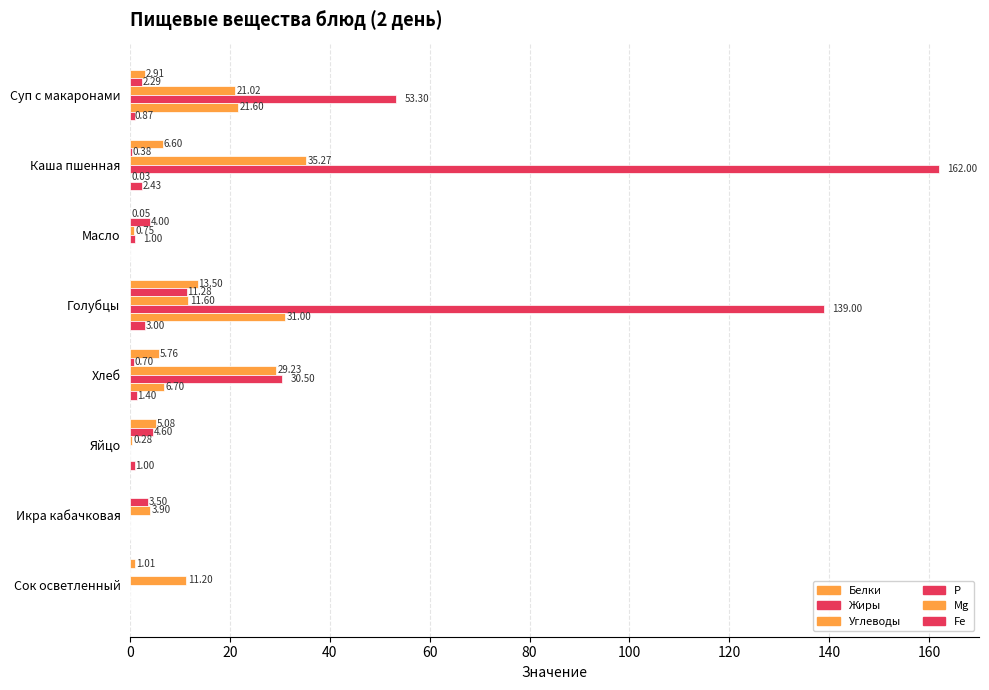

How many distinct data groups are displayed?

6